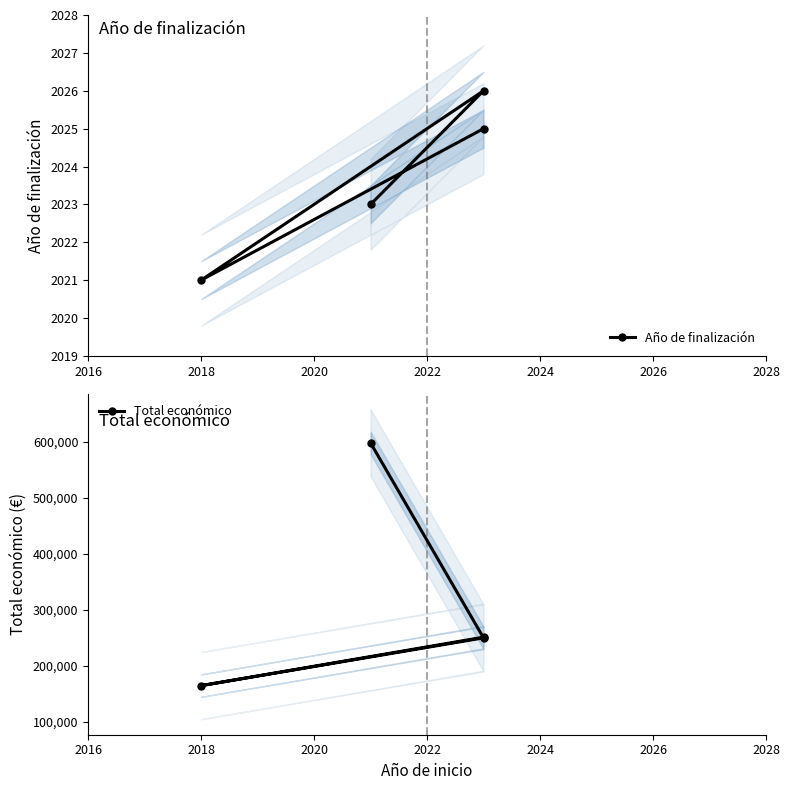

List the series in order of their overall mean, highest first.

Total económico, Año de finalización